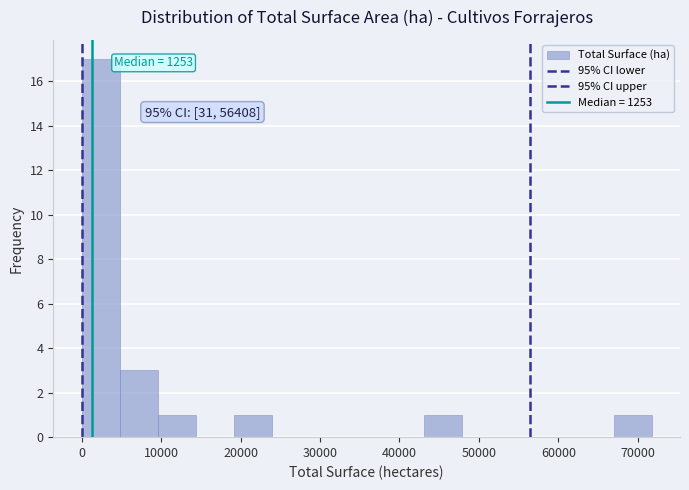

Over which range of the x-axis is the bar tallest?

0 to 5000